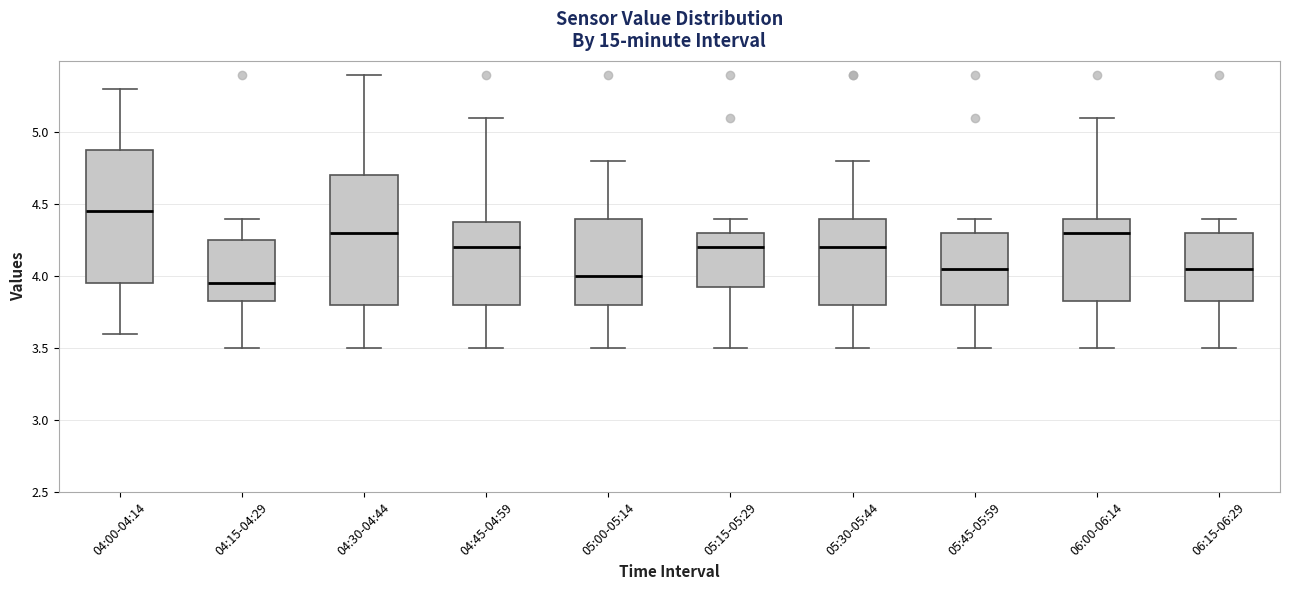

Reading left to right, read every box against the y-axis: the position of its median line, the range the box covers, and the ends of its whiskers. The values are not printed on the chart, so give them approximately, as read against the axis.

04:00-04:14: median 4.45, box 3.95 to 4.90, whiskers 3.60 to 5.30
04:15-04:29: median 3.95, box 3.85 to 4.25, whiskers 3.50 to 4.40
04:30-04:44: median 4.30, box 3.80 to 4.70, whiskers 3.50 to 5.40
04:45-04:59: median 4.20, box 3.80 to 4.40, whiskers 3.50 to 5.10
05:00-05:14: median 4.00, box 3.80 to 4.40, whiskers 3.50 to 4.80
05:15-05:29: median 4.20, box 3.95 to 4.30, whiskers 3.50 to 4.40
05:30-05:44: median 4.20, box 3.80 to 4.40, whiskers 3.50 to 4.80
05:45-05:59: median 4.05, box 3.80 to 4.30, whiskers 3.50 to 4.40
06:00-06:14: median 4.30, box 3.85 to 4.40, whiskers 3.50 to 5.10
06:15-06:29: median 4.05, box 3.85 to 4.30, whiskers 3.50 to 4.40